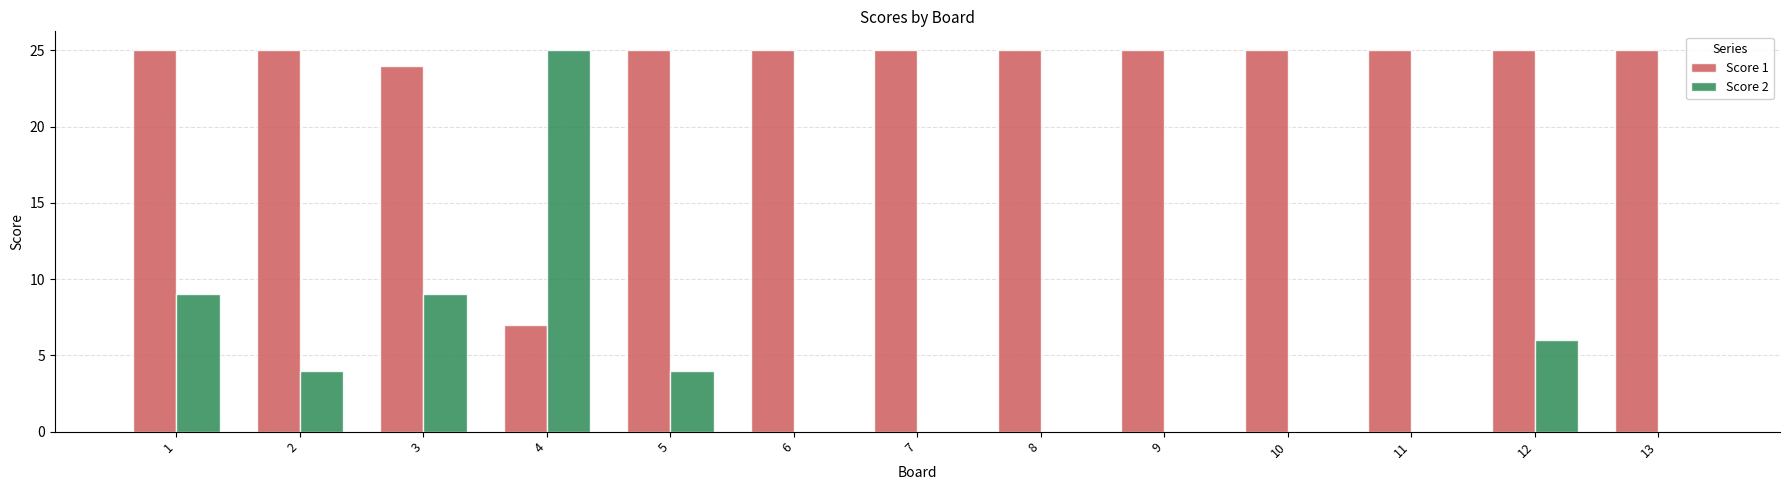

Reading left to right, transcribe all the data shown in this chart.

Score 1: 25	25	24	7	25	25	25	25	25	25	25	25	25
Score 2: 9	4	9	25	4	0	0	0	0	0	0	6	0